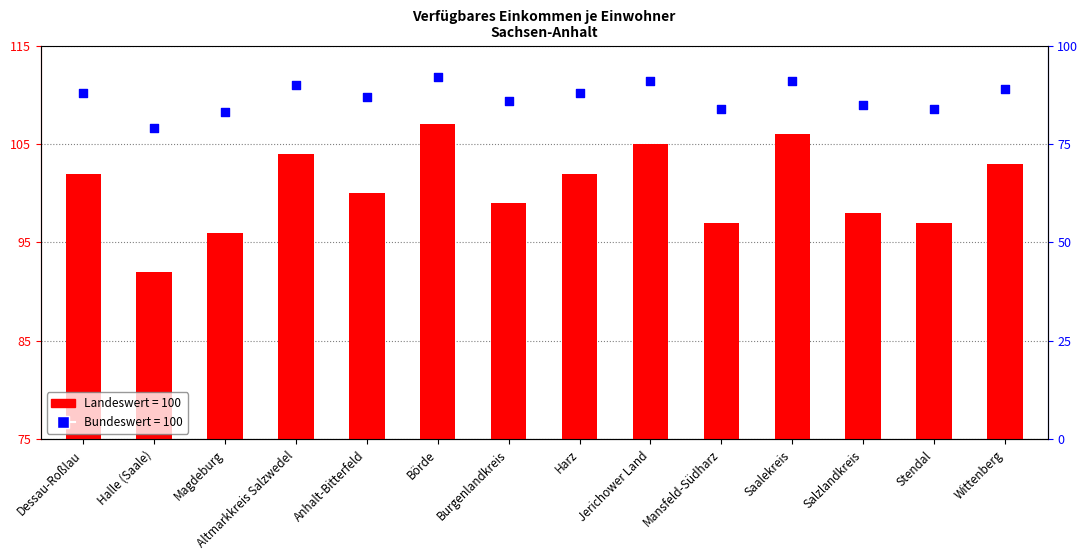

At how many categories does at least one series exceed 95?

13